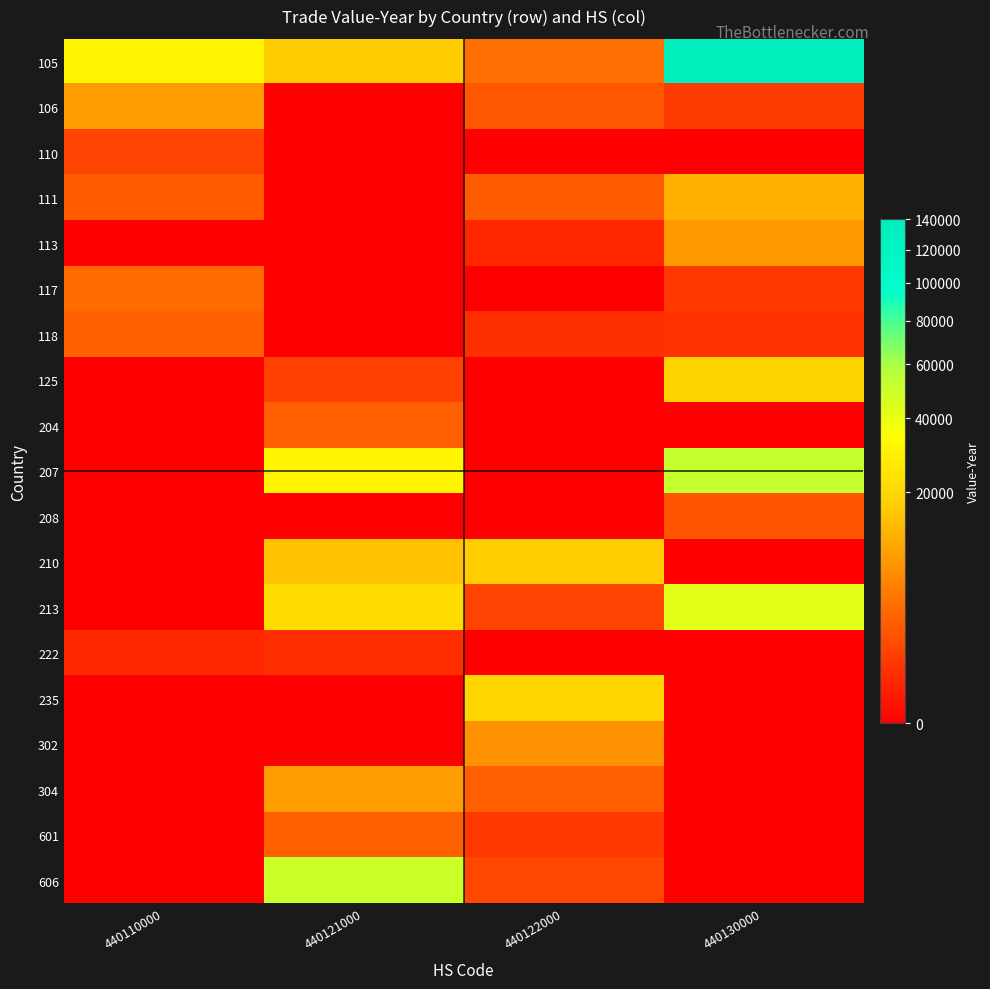

Reading left to right, what are all the values shown in this chart?

105: 440110000=30297	440121000=17150	440122000=3689	440130000=140526
106: 440110000=8816	440121000=0	440122000=2078	440130000=830
110: 440110000=1073	440121000=0	440122000=0	440130000=0
111: 440110000=2323	440121000=0	440122000=2301	440130000=11851
113: 440110000=0	440121000=0	440122000=256	440130000=8553
117: 440110000=3425	440121000=0	440122000=0	440130000=735
118: 440110000=2730	440121000=0	440122000=481	440130000=523
125: 440110000=0	440121000=967	440122000=0	440130000=19137
204: 440110000=0	440121000=2588	440122000=0	440130000=0
207: 440110000=0	440121000=30920	440122000=0	440130000=50956
208: 440110000=0	440121000=0	440122000=0	440130000=1898
210: 440110000=0	440121000=14833	440122000=17240	440130000=0
213: 440110000=0	440121000=22007	440122000=1069	440130000=42696
222: 440110000=276	440121000=457	440122000=0	440130000=0
235: 440110000=0	440121000=0	440122000=19562	440130000=0
302: 440110000=0	440121000=0	440122000=7341	440130000=0
304: 440110000=0	440121000=8831	440122000=2511	440130000=0
601: 440110000=0	440121000=2682	440122000=702	440130000=0
606: 440110000=0	440121000=49088	440122000=1266	440130000=0